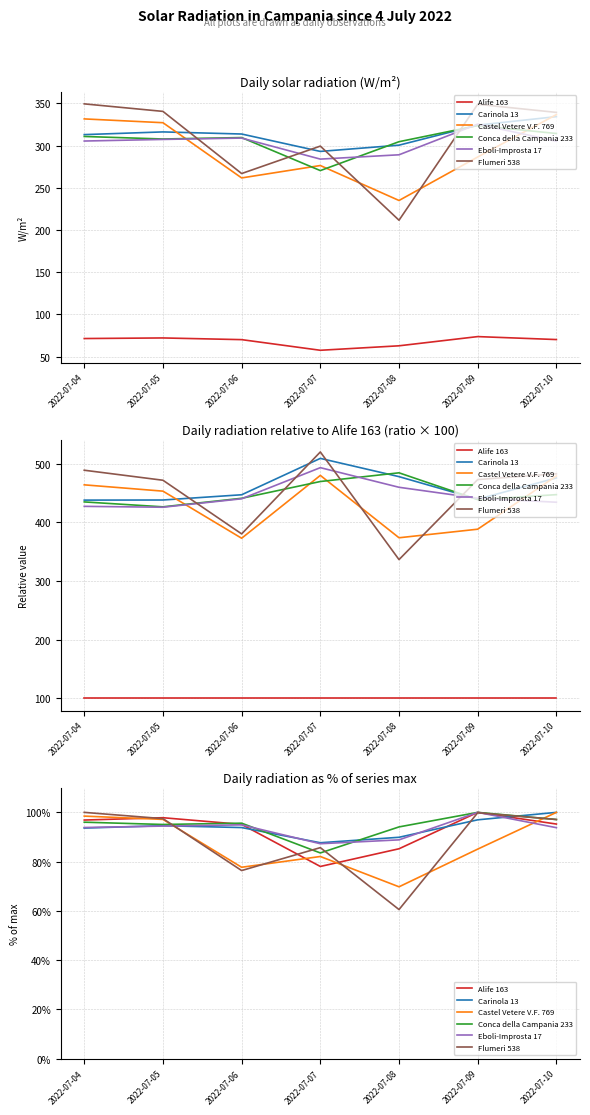

Read the Castel Vetere V.F. 769 value at 2022-07-09.

85.1